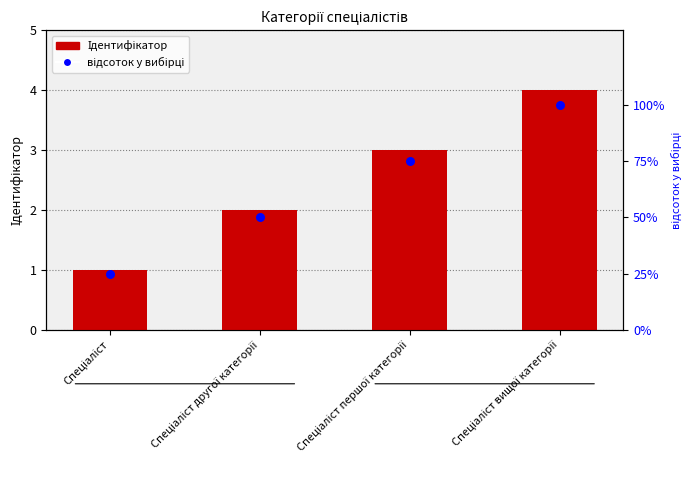

At which category is the sum across all series the highest?

Спеціаліст вищої категорії